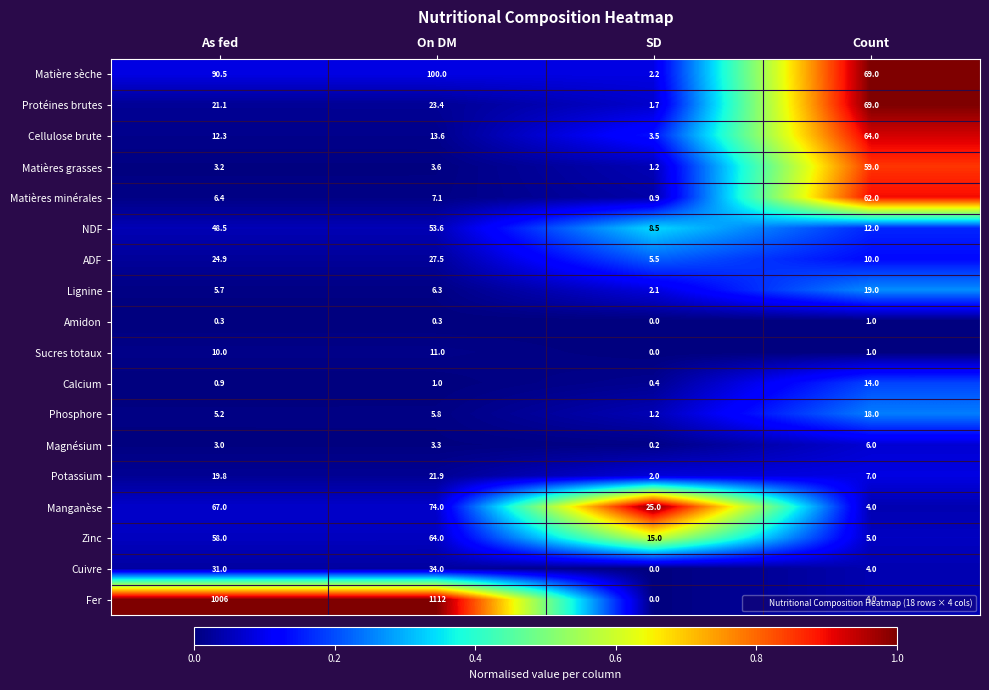

Rank the series at On DM from highest to lowest value.

Fer, Matière sèche, Manganèse, Zinc, NDF, Cuivre, ADF, Protéines brutes, Potassium, Cellulose brute, Sucres totaux, Matières minérales, Lignine, Phosphore, Matières grasses, Magnésium, Calcium, Amidon